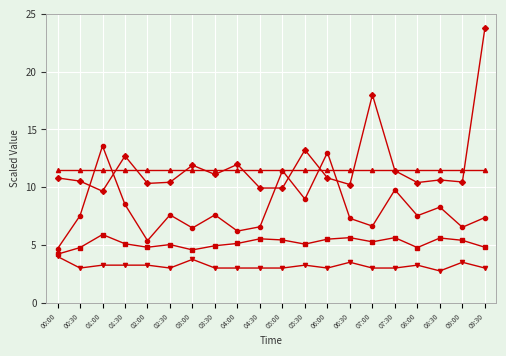

What is the spread (max minus min) of values at 09:00?

8.0